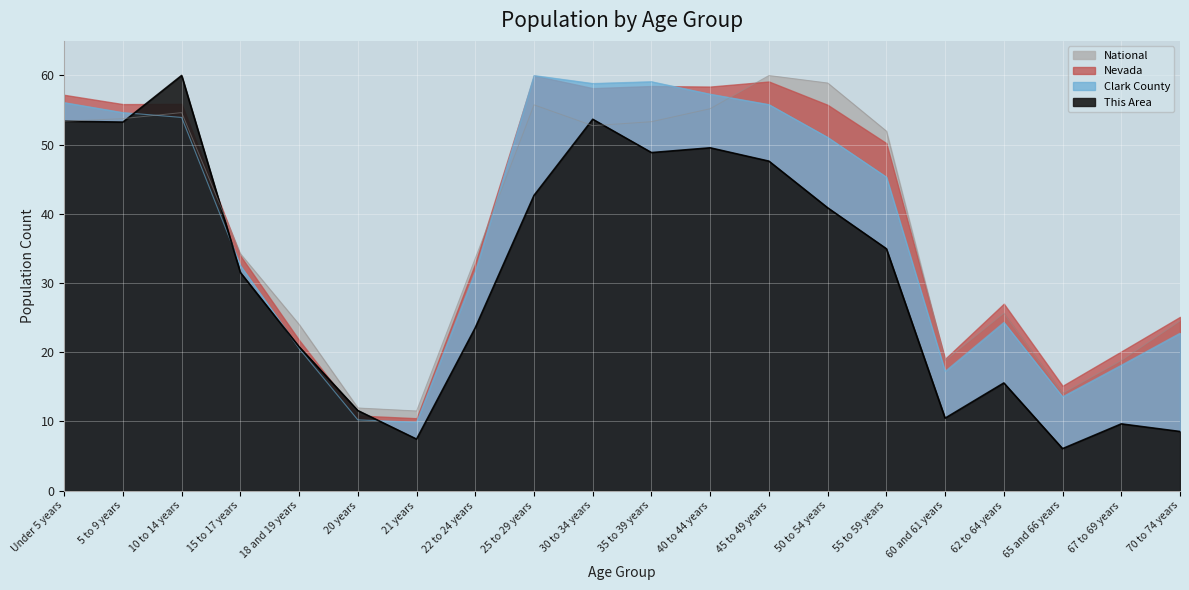

True or false: Nevada and This Area cross at least once.

True